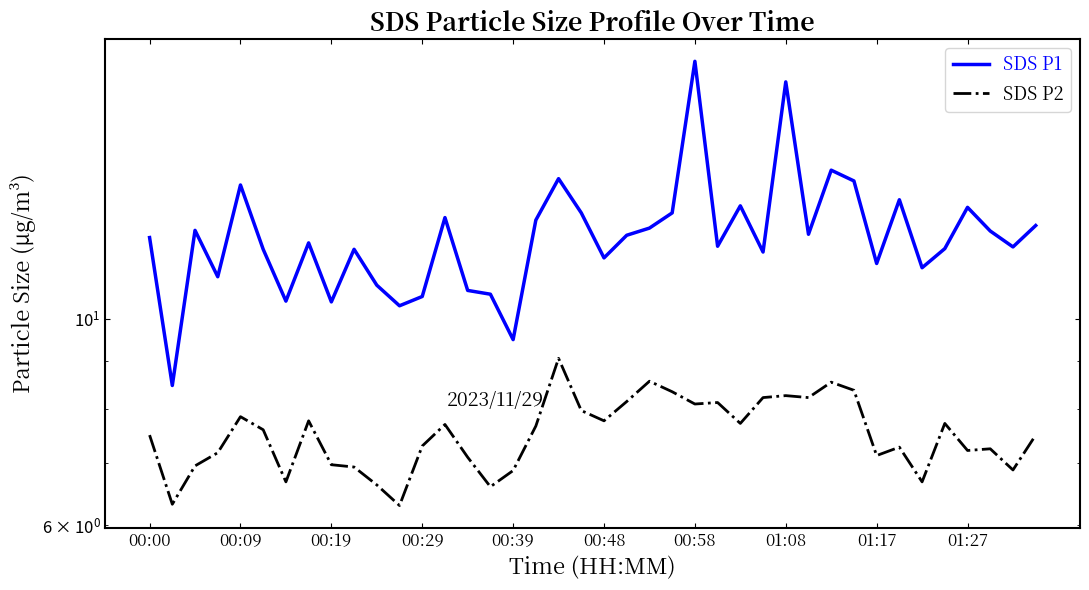

What is the spread (max minus min) of values at 38?

5.1